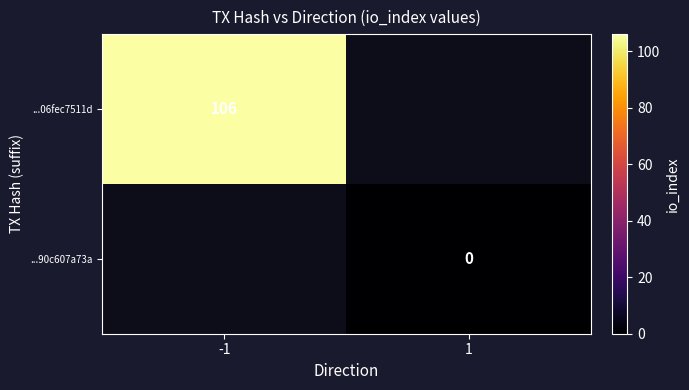

What is the maximum value for ...06fec7511d?

106.0